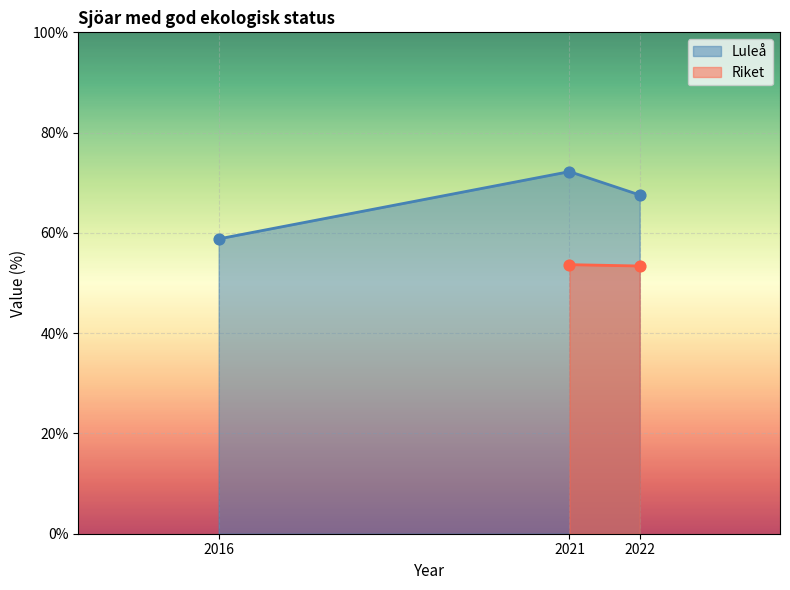

What is the ratio of the value at 2016 to the value at 2021?

0.8